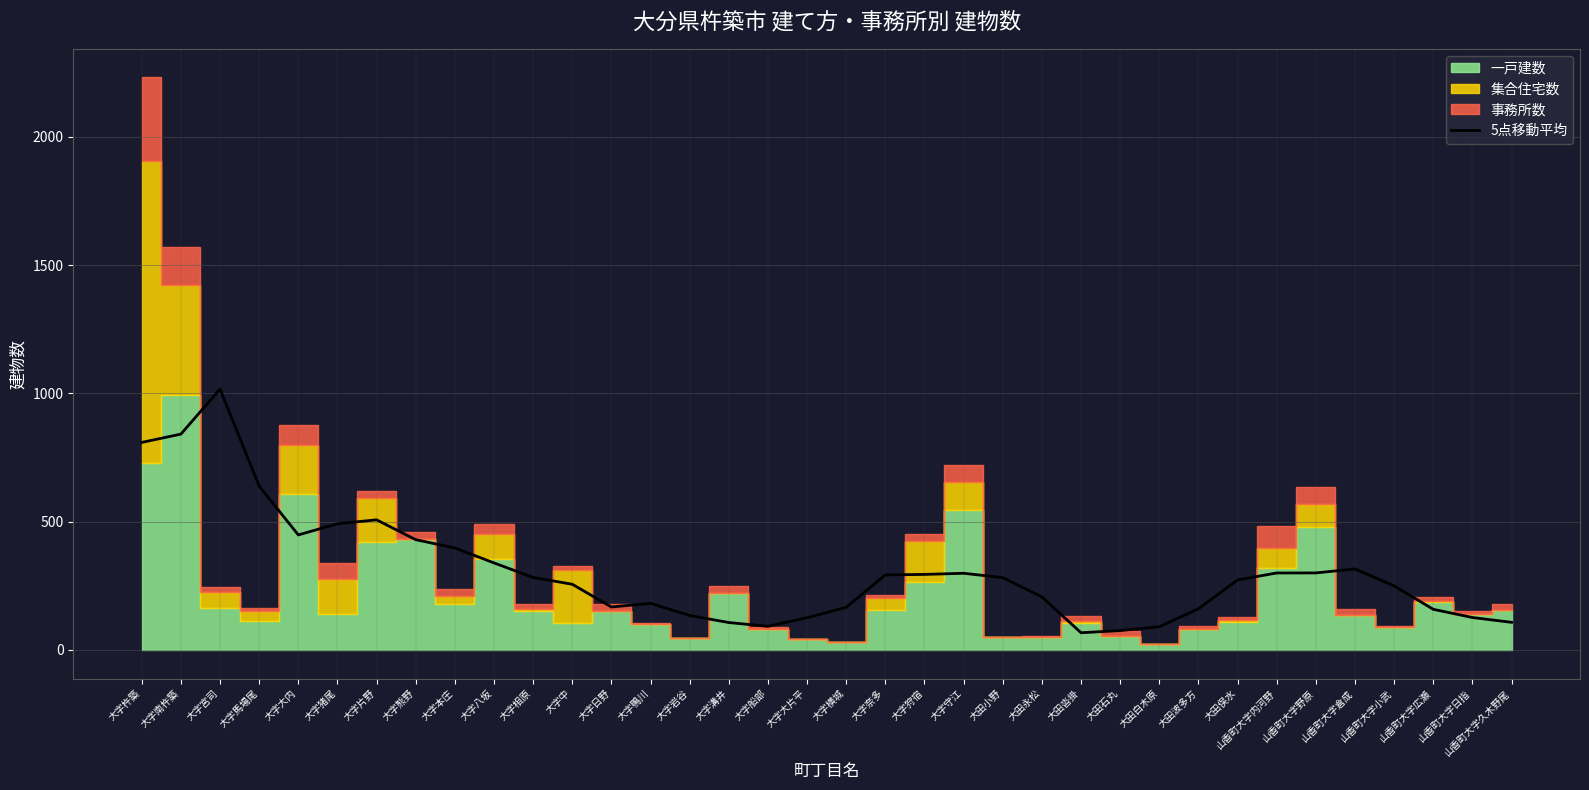

True or false: the data shows 120.2 at 大字船部.

False